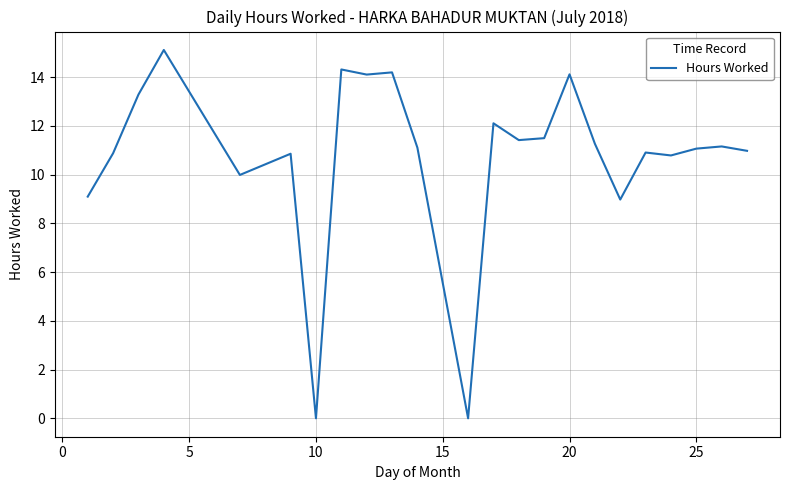

How many lines are shown in the chart?

1